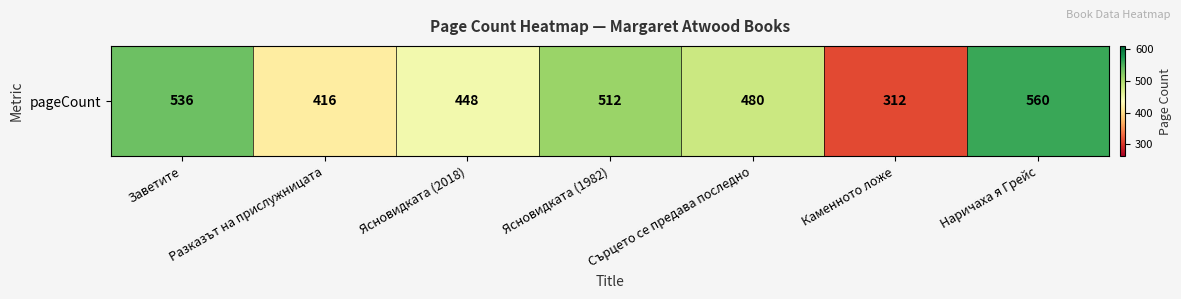

List the labels in order of value, smallest first.

Каменното ложе, Разказът на прислужницата, Ясновидката (2018), Сърцето се предава последно, Ясновидката (1982), Заветите, Наричаха я Грейс